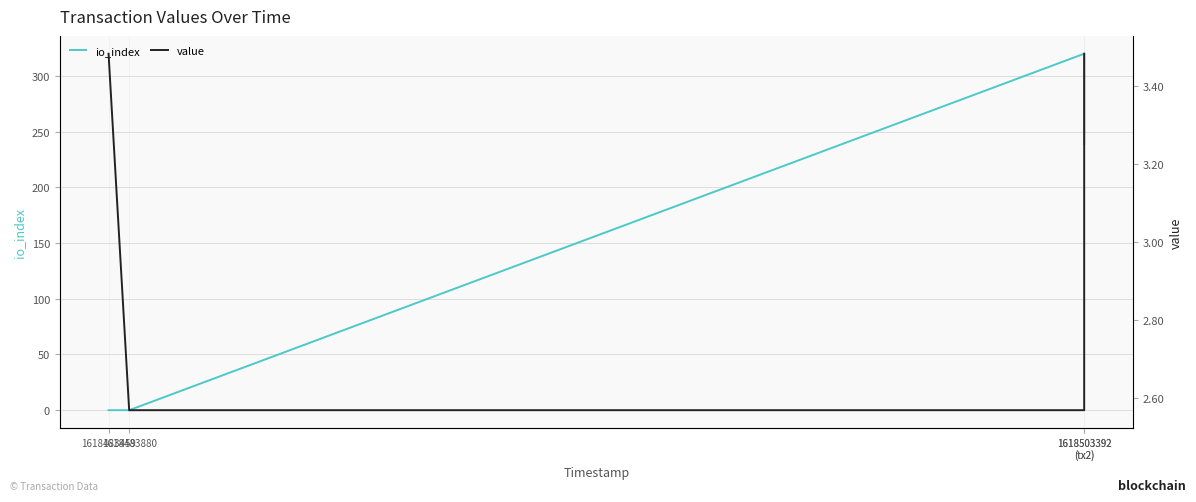

The value series shows 2.6 at 1618483880. True or false?

True